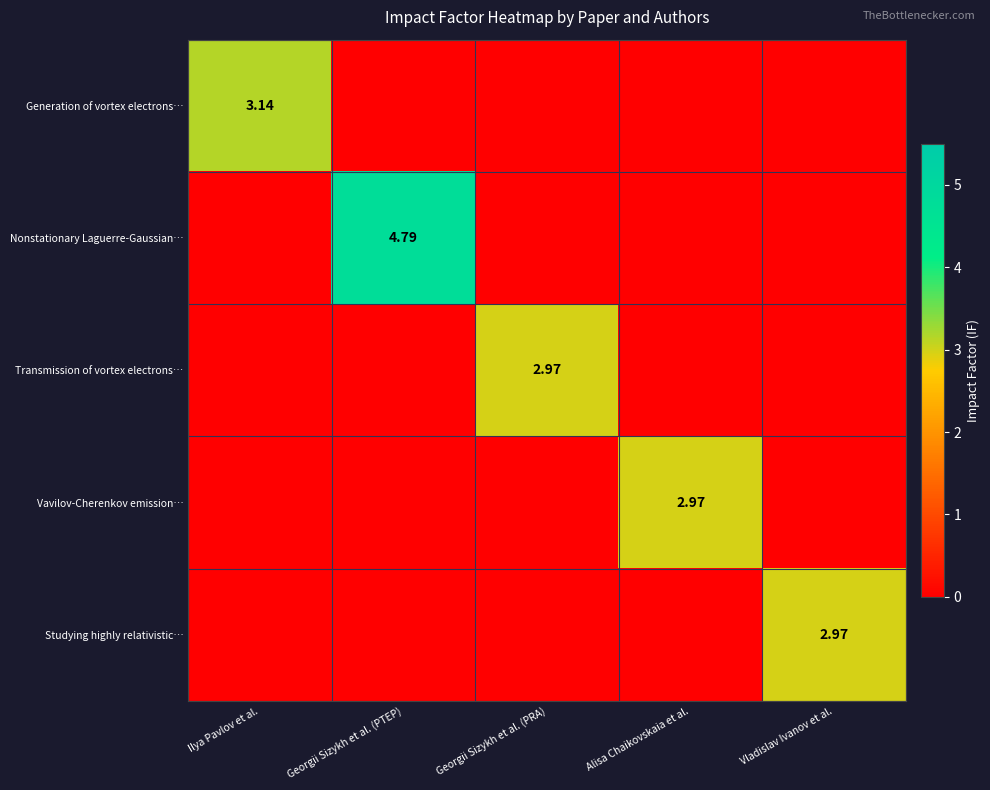

Is the value of Transmission of vortex electrons… at Georgii Sizykh et al. (PTEP) greater than the value of Nonstationary Laguerre-Gaussian… at Georgii Sizykh et al. (PTEP)?

No